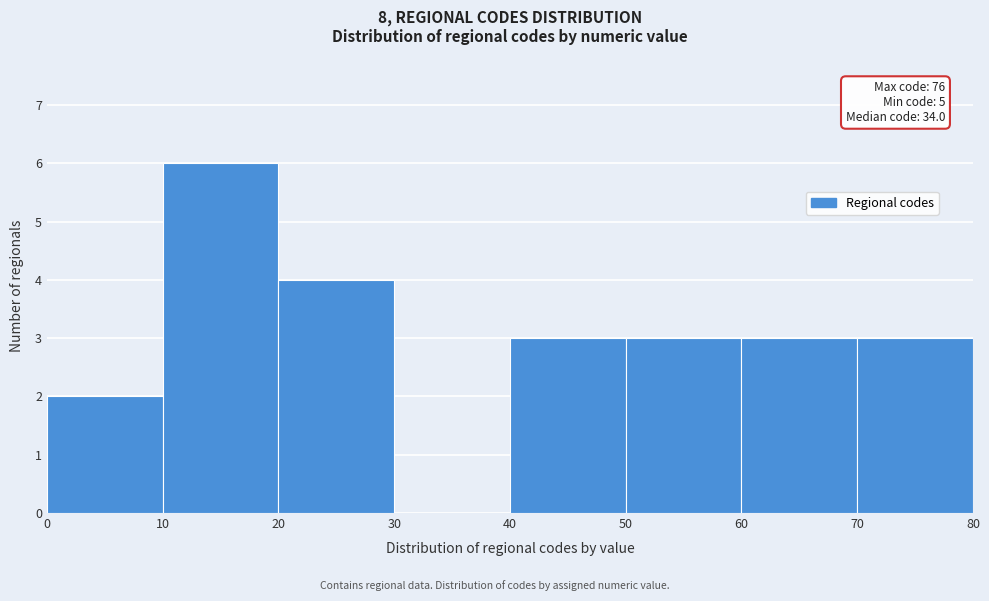

Over which range of the x-axis is the bar tallest?

10 to 20